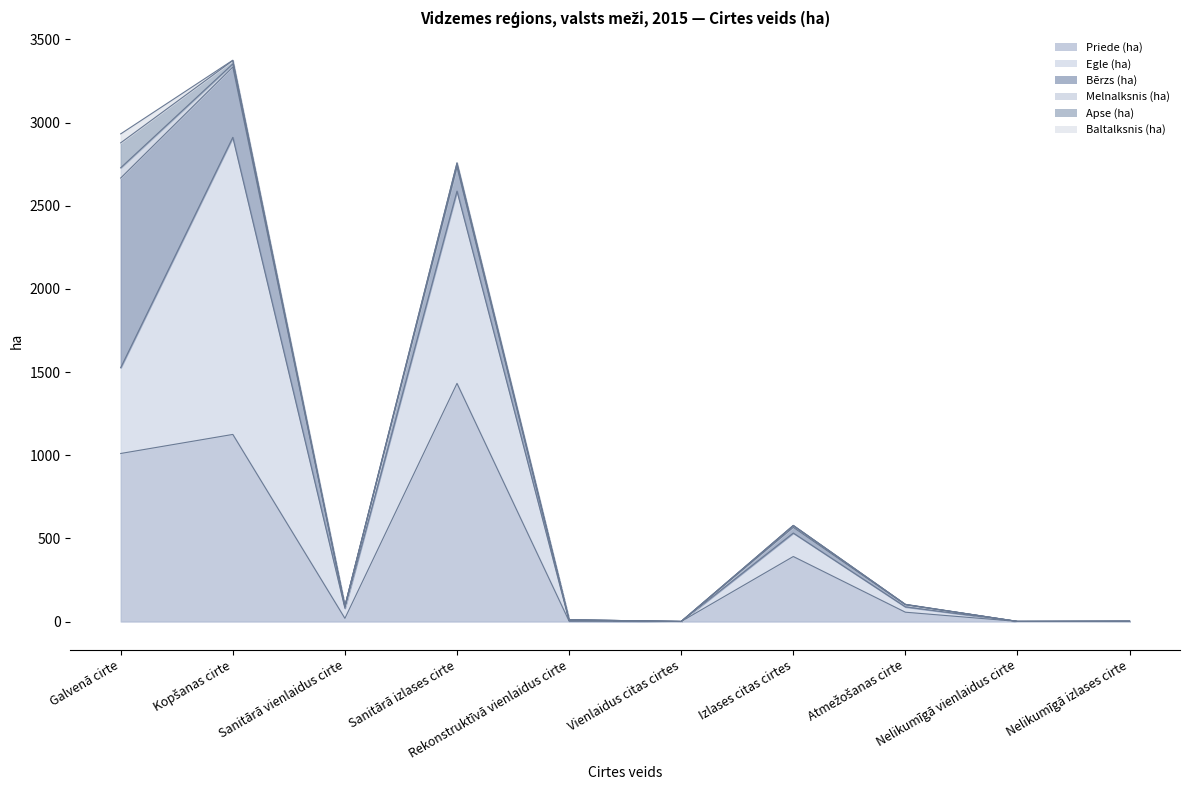

At Kopšanas cirte, list the series in order from largest to smallest.

Egle (ha), Priede (ha), Bērzs (ha), Apse (ha), Melnalksnis (ha), Baltalksnis (ha)